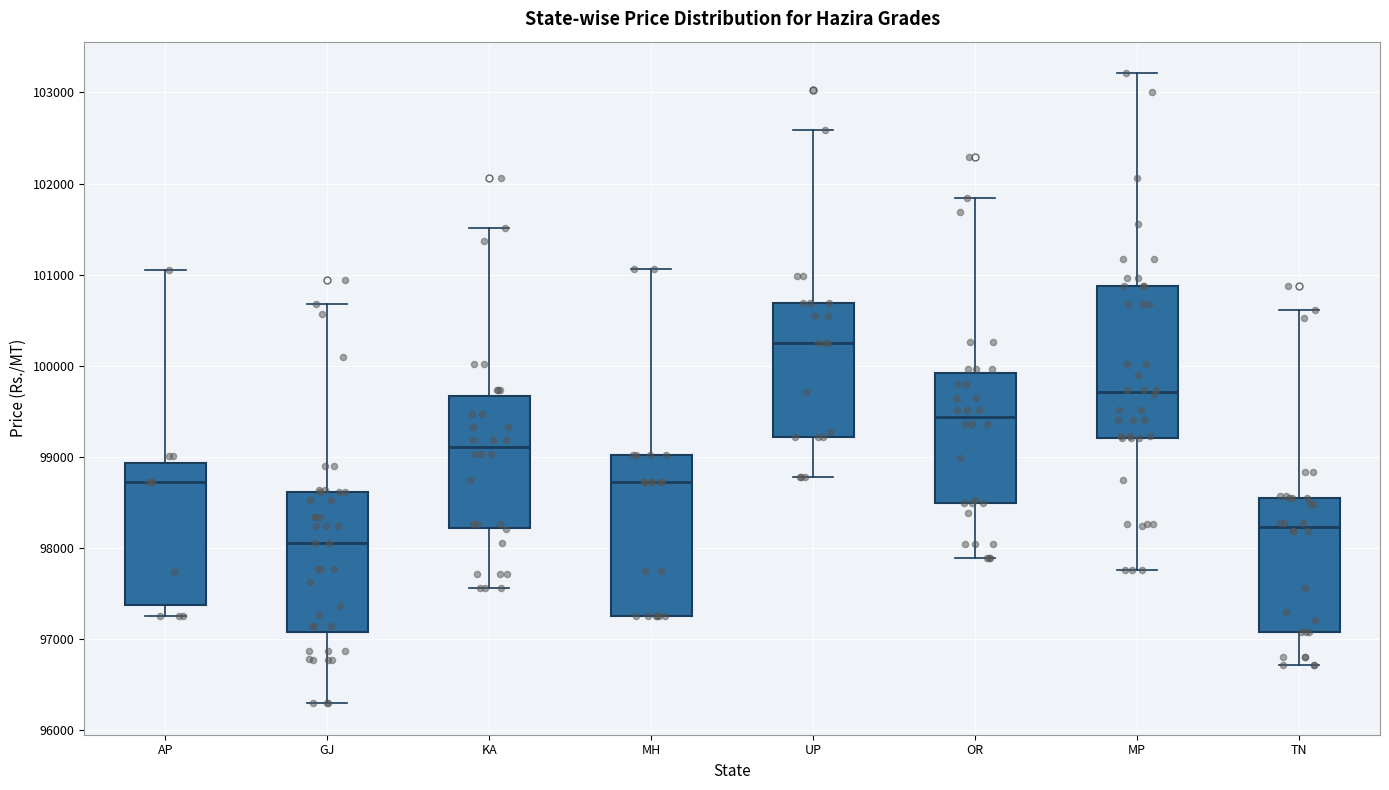

Reading left to right, transcribe this box plot: for each box, give where its median line is, the range the box spans, and where its two whiskers end, as read against the y-axis. The values are not printed on the chart, so give them approximately, as read against the axis.

AP: median 98700, box 97400 to 98900, whiskers 97300 to 101100
GJ: median 98100, box 97100 to 98600, whiskers 96300 to 100700
KA: median 99100, box 98200 to 99700, whiskers 97600 to 101500
MH: median 98700, box 97300 to 99000, whiskers 97300 to 101100
UP: median 100300, box 99200 to 100700, whiskers 98800 to 102600
OR: median 99400, box 98500 to 99900, whiskers 97900 to 101800
MP: median 99700, box 99200 to 100900, whiskers 97800 to 103200
TN: median 98200, box 97100 to 98500, whiskers 96700 to 100600